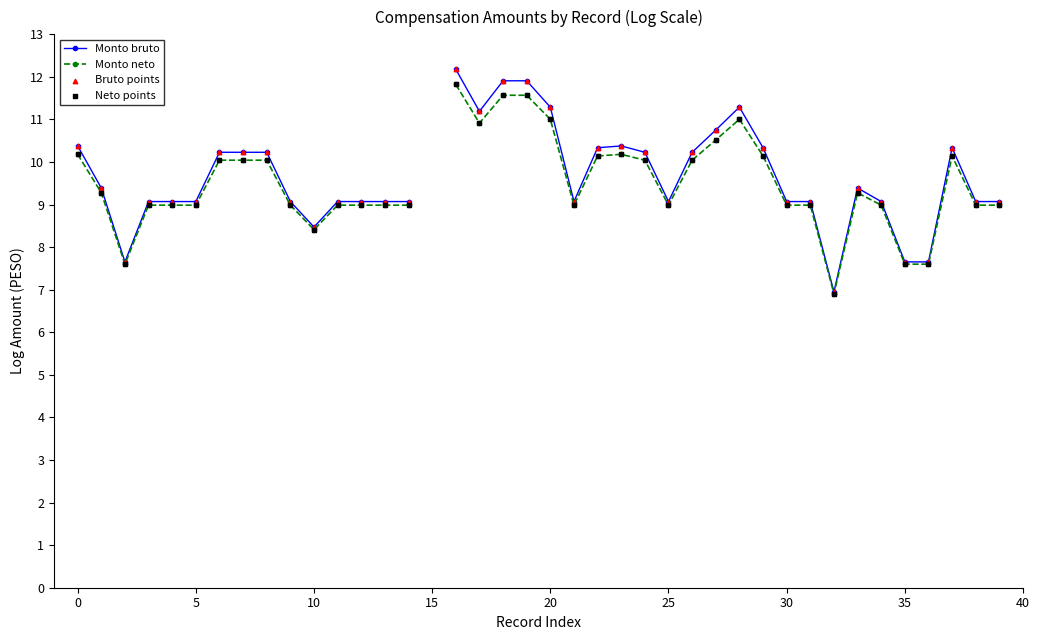

At which category is the sum across all series the highest?

16